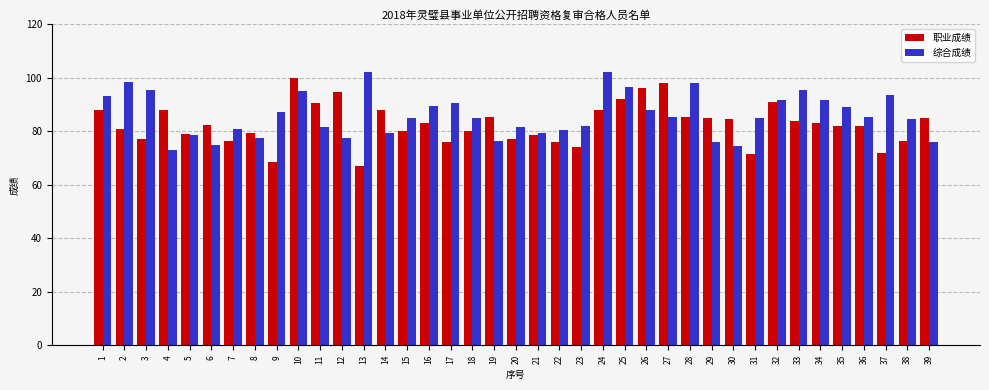

What is the highest value of the 综合成绩 series?

102.0